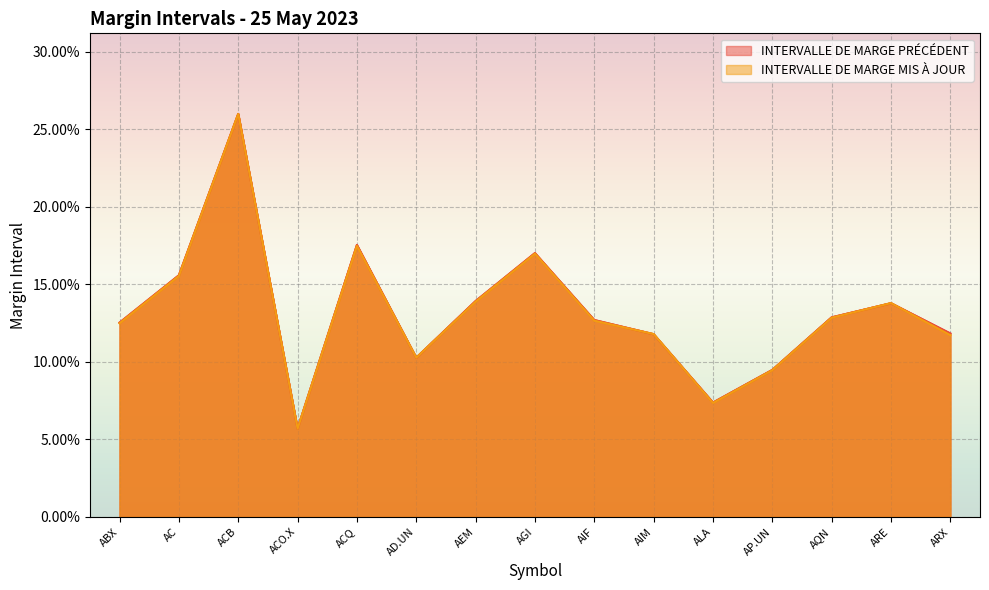

How many times do INTERVALLE DE MARGE MIS À JOUR and INTERVALLE DE MARGE PRÉCÉDENT cross each other?

6